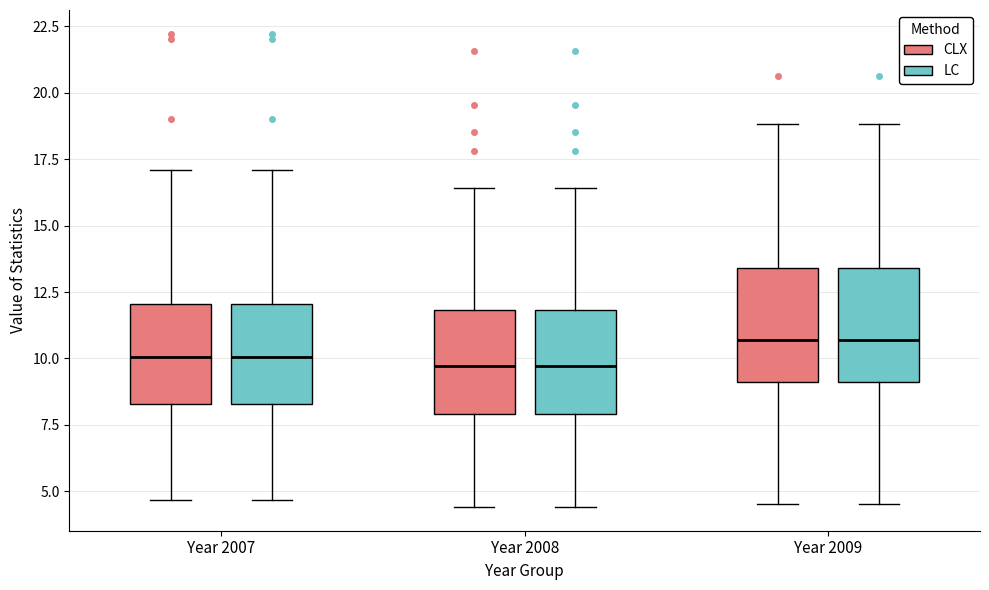

Reading left to right, read every box against the y-axis: the position of its median line, the range the box covers, and the ends of its whiskers. The values are not printed on the chart, so give them approximately, as read against the axis.

Year 2007 (CLX): median 10.0, box 8.5 to 12.0, whiskers 4.5 to 17.0
Year 2007 (LC): median 10.0, box 8.5 to 12.0, whiskers 4.5 to 17.0
Year 2008 (CLX): median 9.5, box 8.0 to 12.0, whiskers 4.5 to 16.5
Year 2008 (LC): median 9.5, box 8.0 to 12.0, whiskers 4.5 to 16.5
Year 2009 (CLX): median 10.5, box 9.0 to 13.5, whiskers 4.5 to 19.0
Year 2009 (LC): median 10.5, box 9.0 to 13.5, whiskers 4.5 to 19.0